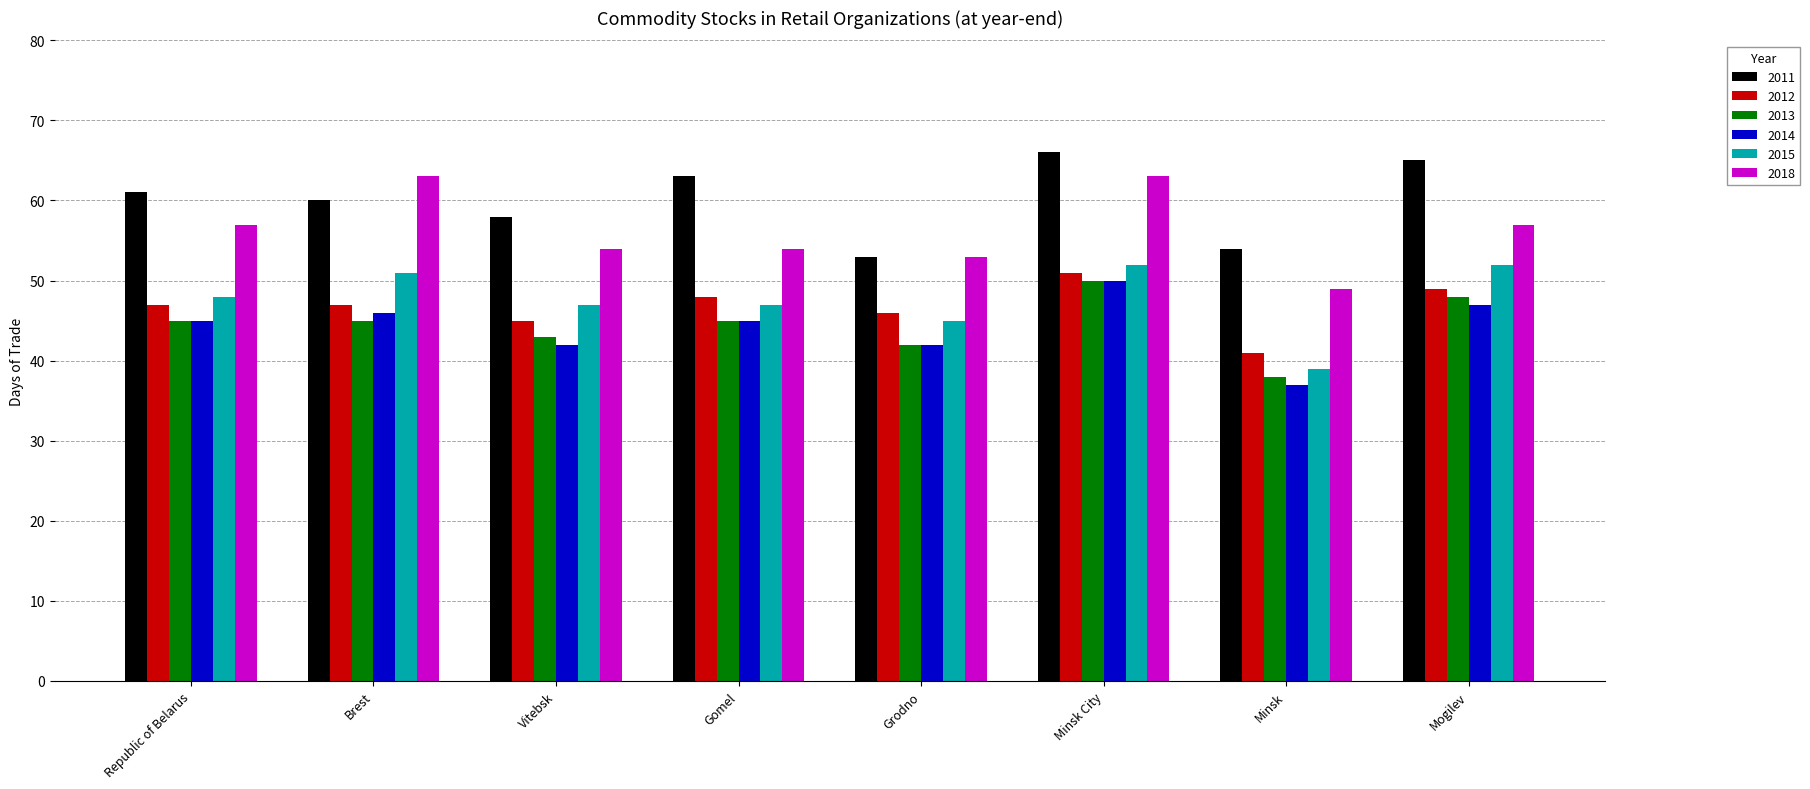

What is the difference between the 2013 values at Vitebsk and Brest?

2